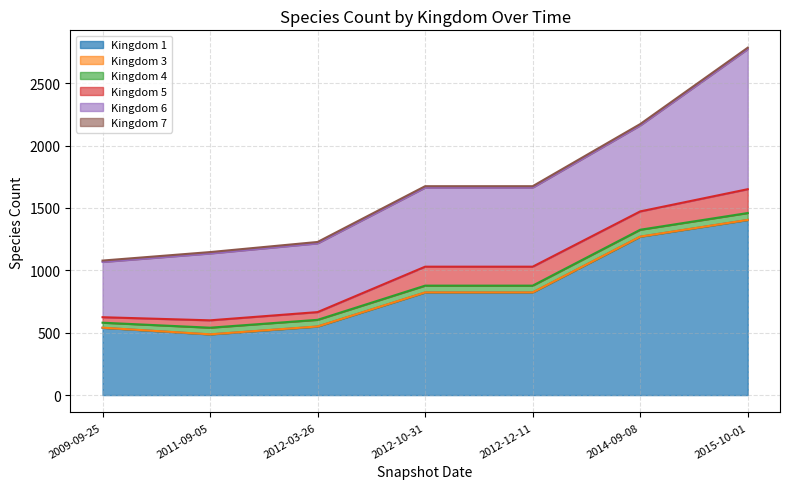

At how many categories does at least one series exceed 963?

2